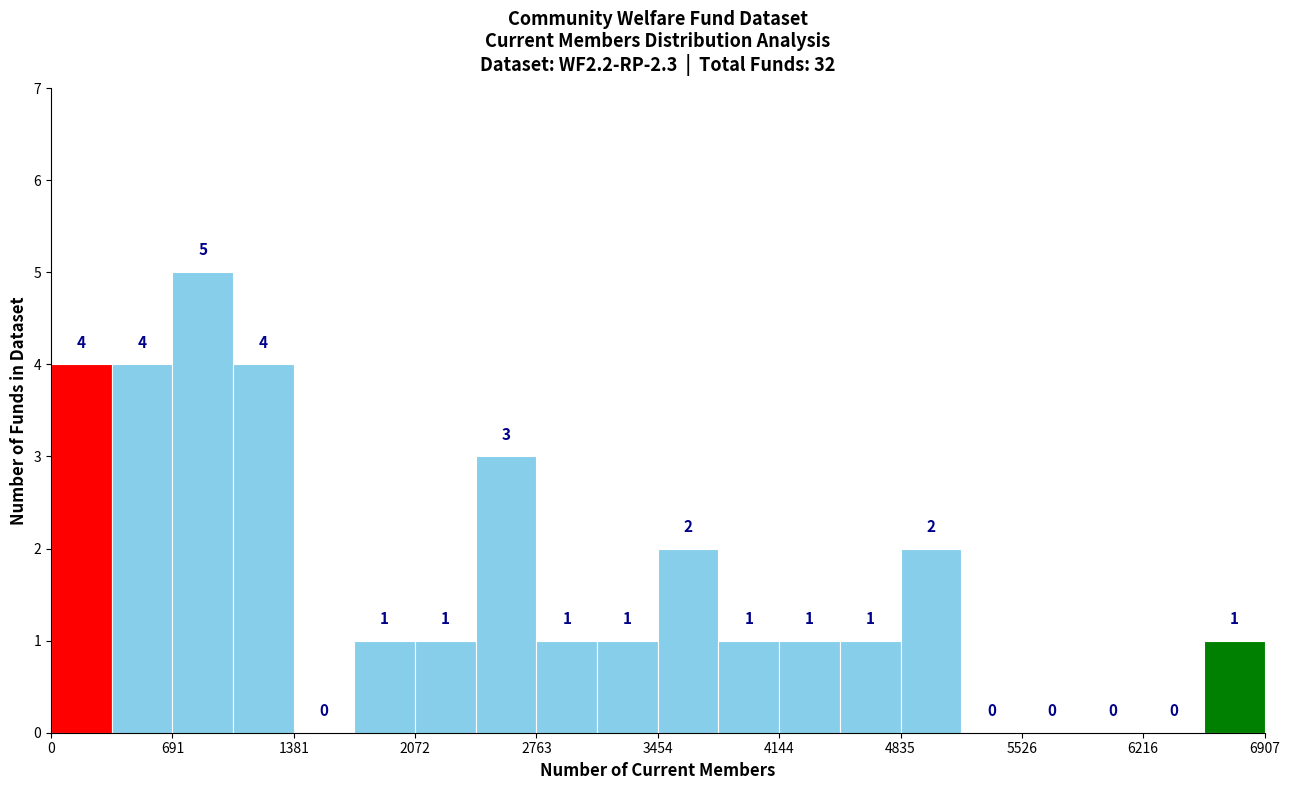

Read against the x-axis, roughly where is the centre of the tallest bar?

900